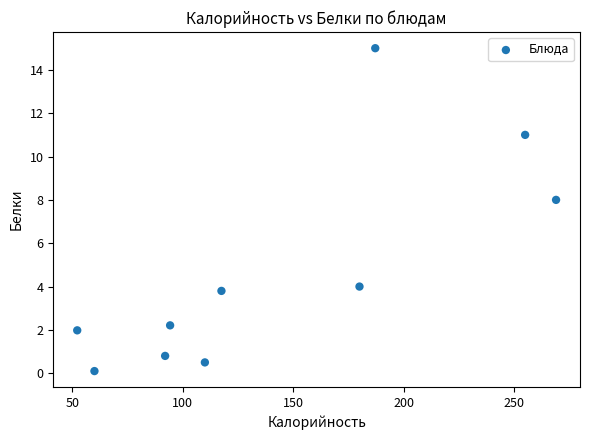

What Y value in the scatter plot is closest to 7?

8.0